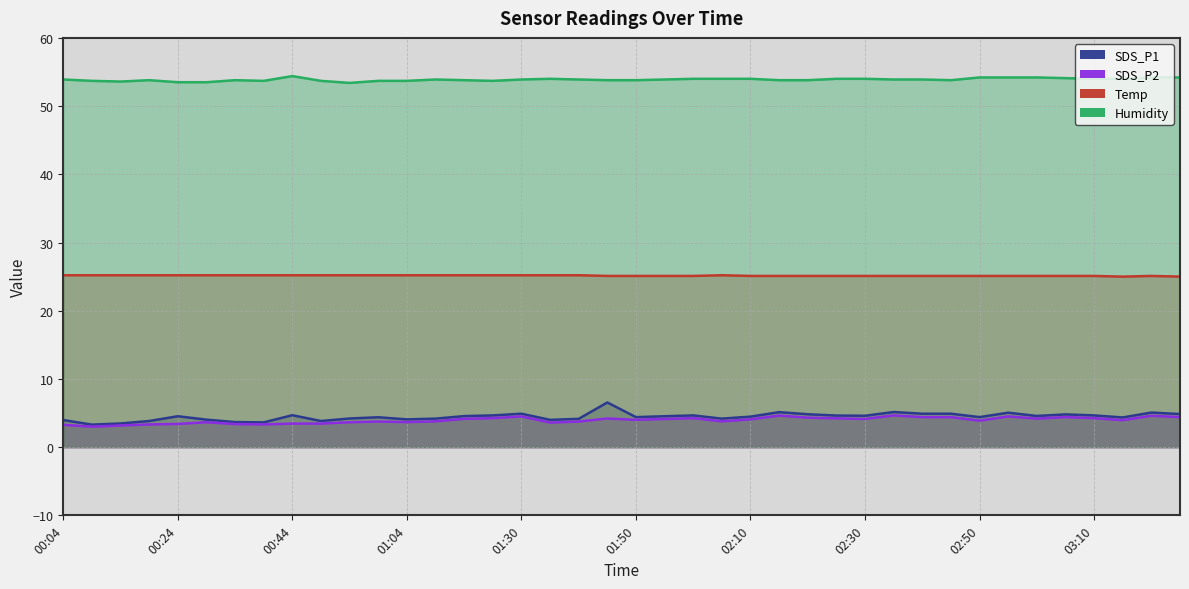

What is the maximum value for Humidity?

54.4